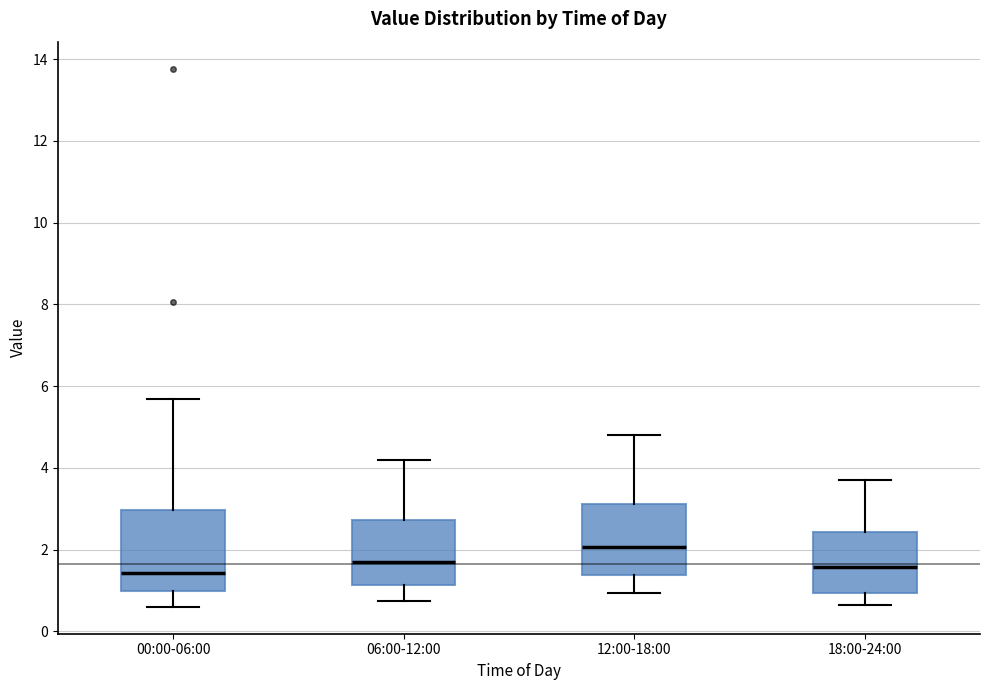

Which box is the tallest, from its lower edge to its upper edge?

00:00-06:00